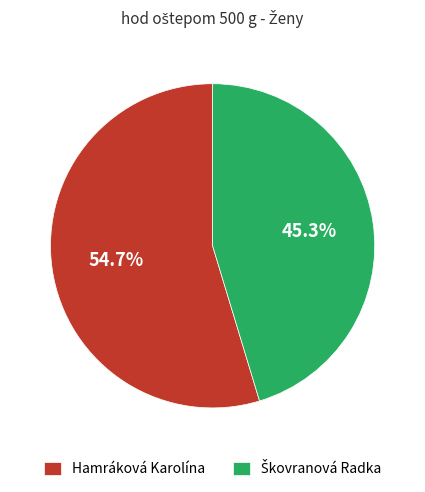

Is there a majority slice in this chart?

Yes